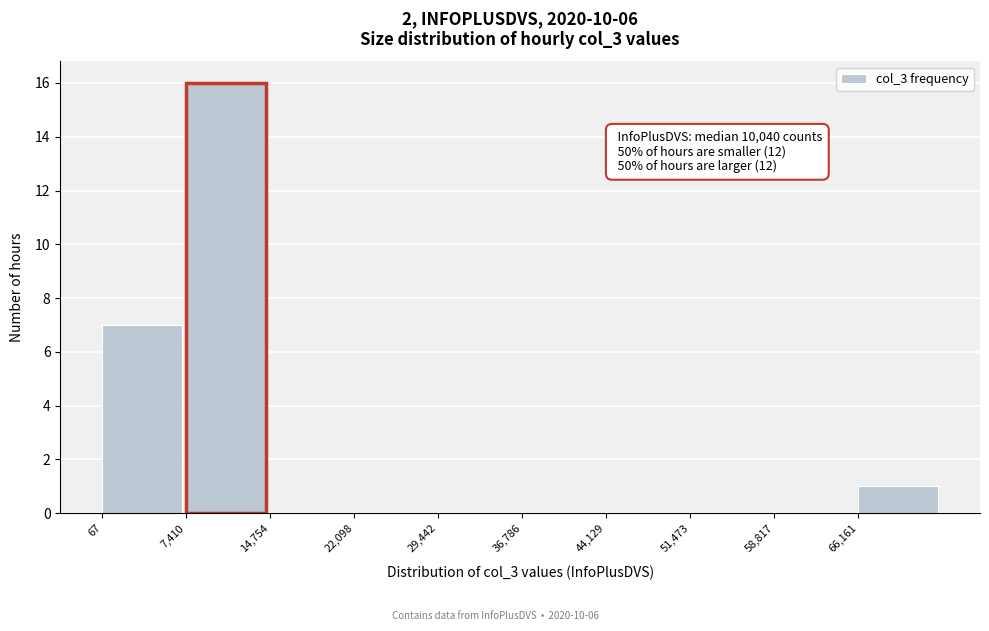

Over which range of the x-axis is the bar tallest?

7000 to 15000